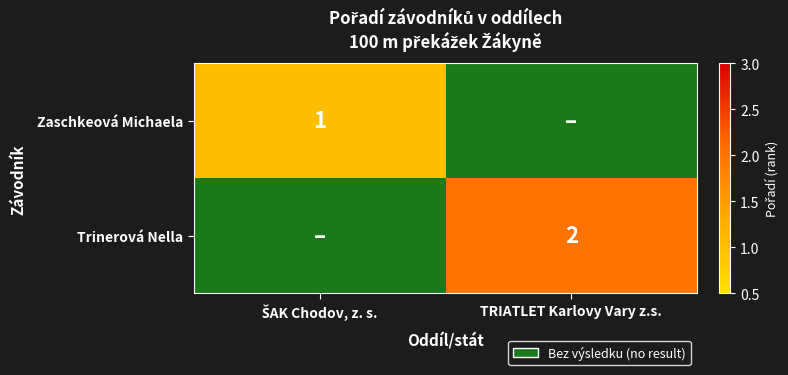

Between ŠAK Chodov, z. s. and TRIATLET Karlovy Vary z.s., which is larger?

TRIATLET Karlovy Vary z.s.